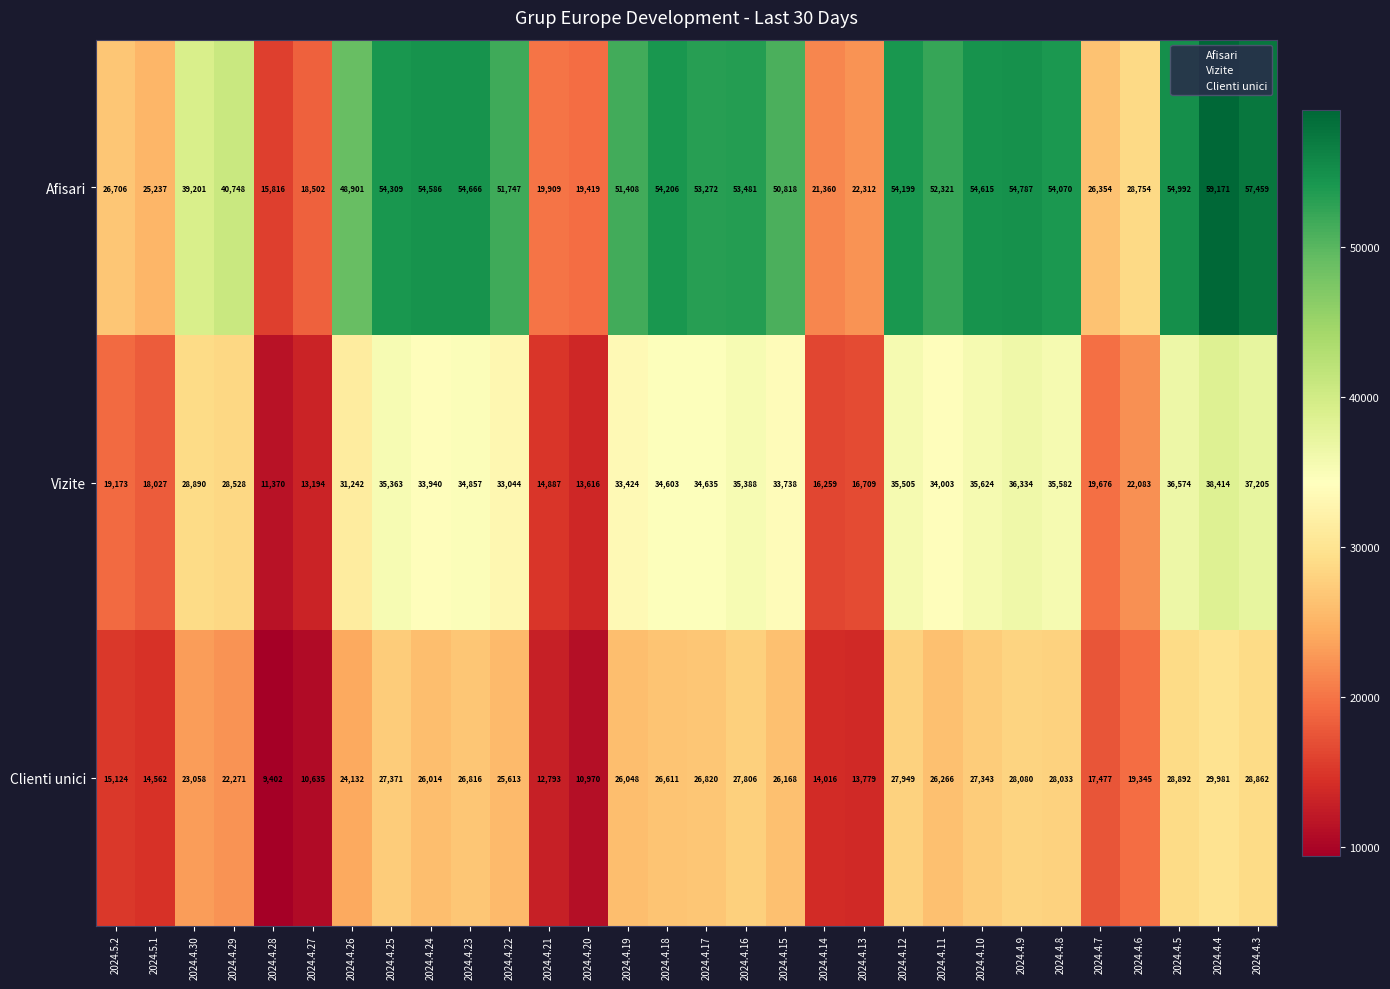

The Clienti unici series shows 10635 at 2024.4.27. True or false?

True